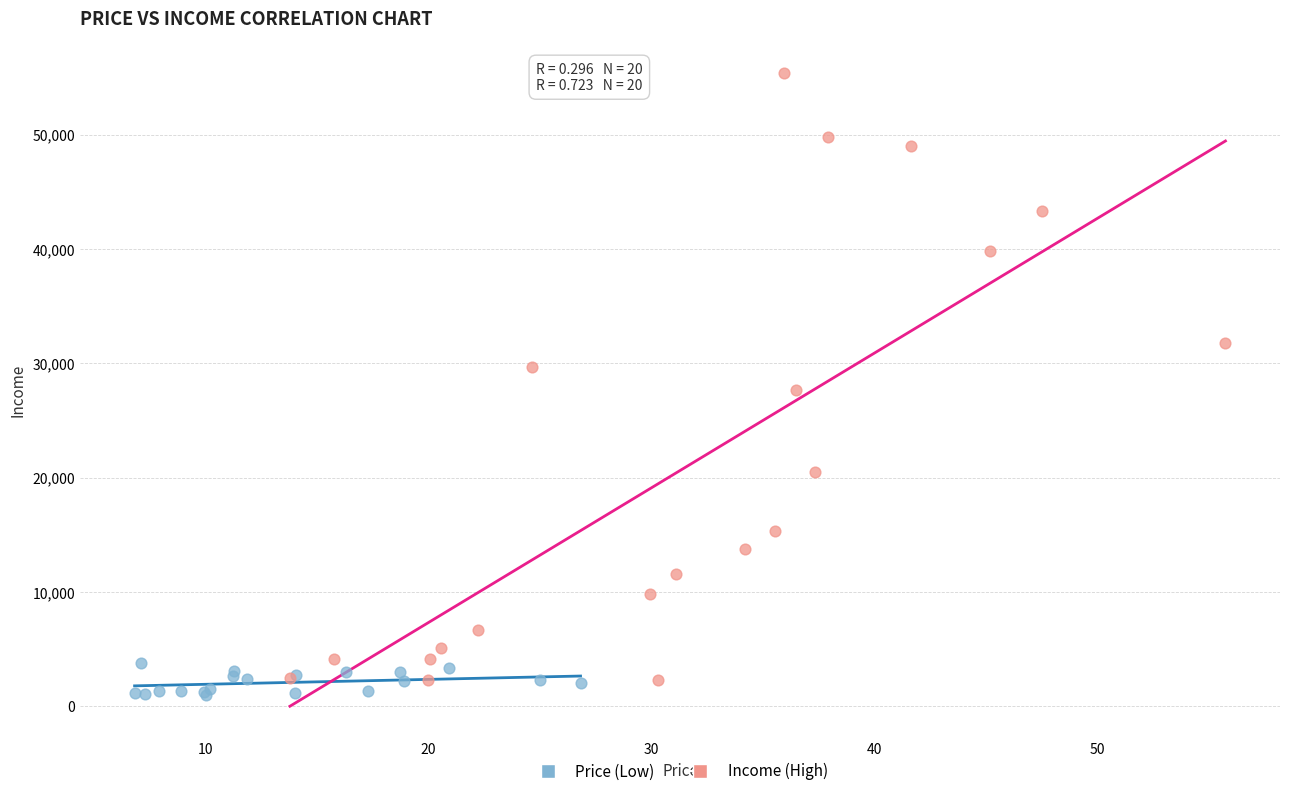

Which series contains the lowest Y value?

Price (Low)